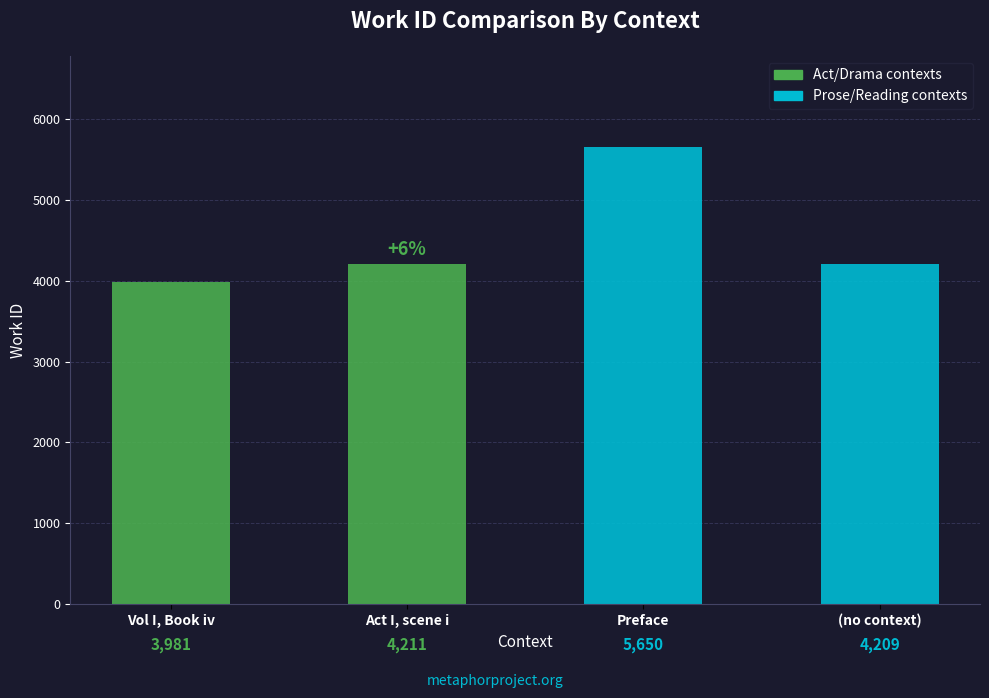

What is the change in value from Vol I, Book iv to (no context)?

+228